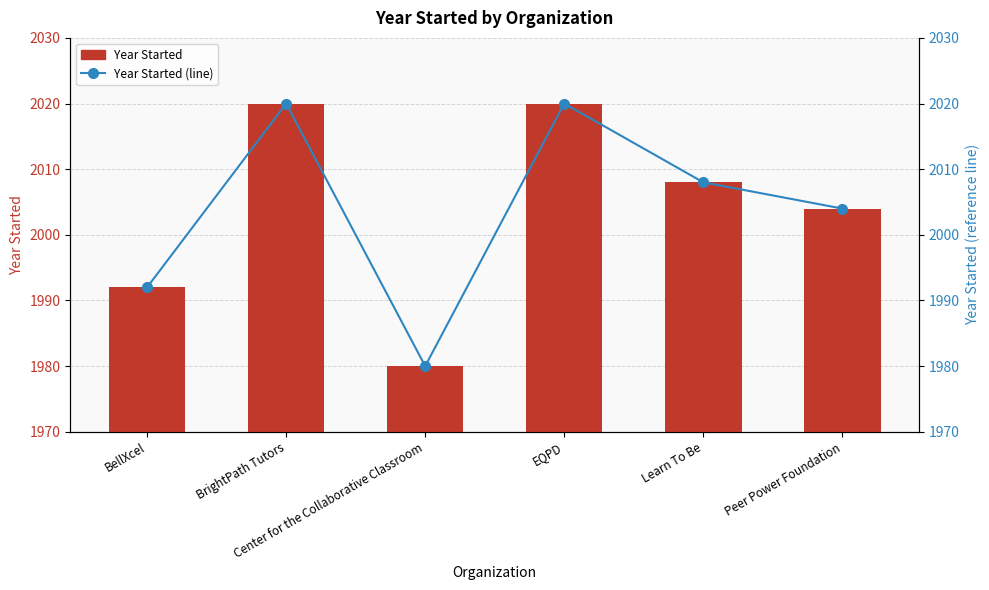

Between Center for the Collaborative Classroom and Learn To Be, which is larger?

Learn To Be